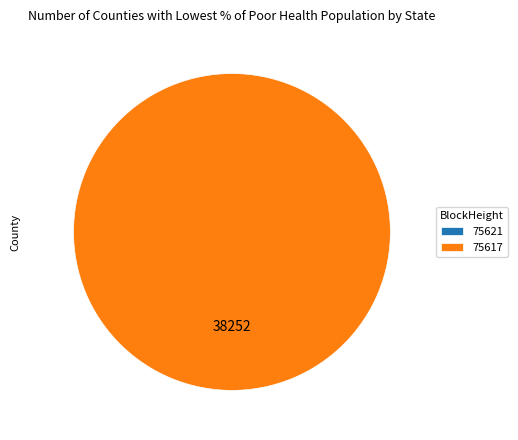

Which slice is the largest?

75617